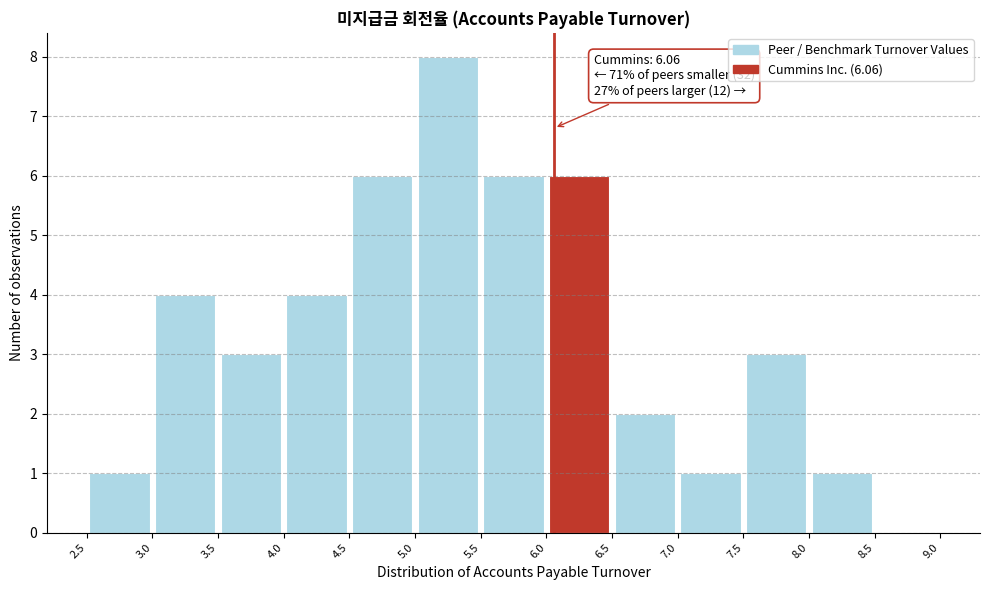

Which range on the x-axis has the tallest bar?

5.0 to 5.5